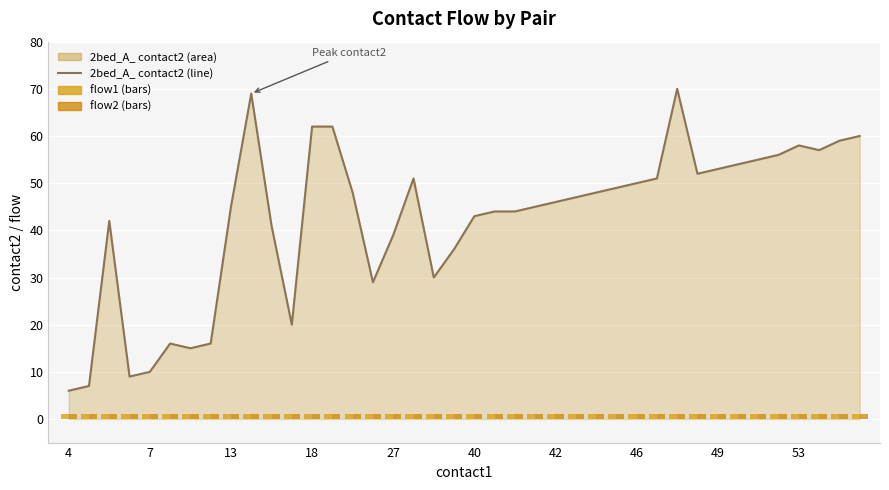

What is the value of the flow1 bar at the 28th from the left?

1